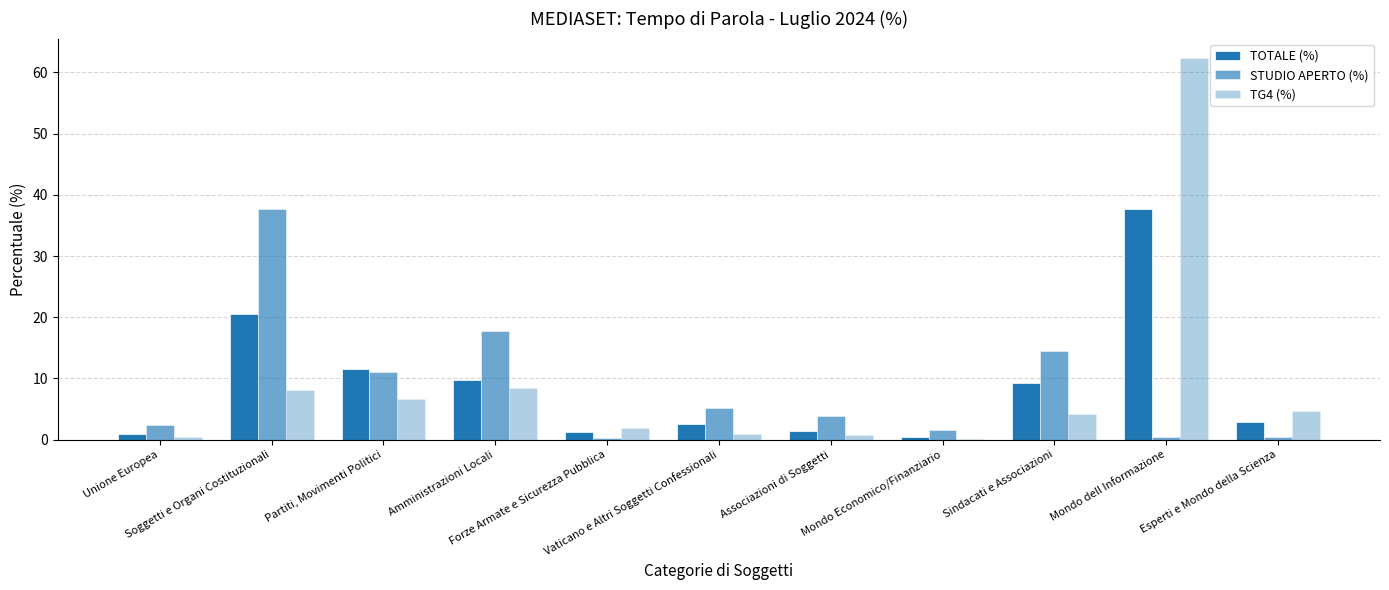

Are the bars grouped side by side (vs. stacked)?

Yes